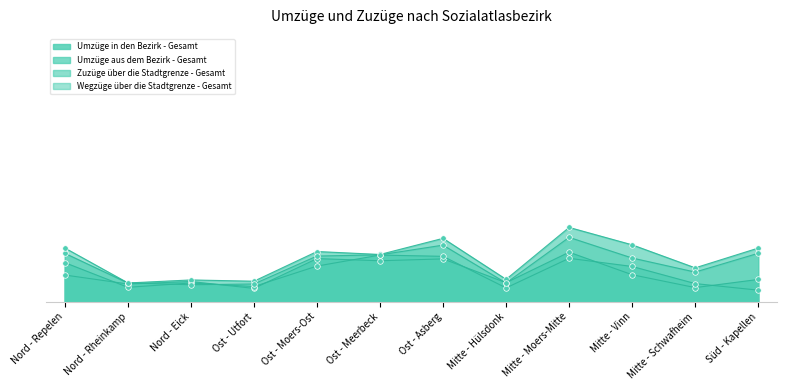

Reading left to right, what are all the values shown in this chart?

Umzüge in den Bezirk - Gesamt: 273	182	207	137	440	418	437	195	505	276	145	228
Umzüge aus dem Bezirk - Gesamt: 399	148	192	156	364	476	463	142	443	360	186	119
Zuzüge über die Stadtgrenze - Gesamt: 494	192	223	210	512	482	646	229	757	580	346	547
Wegzüge über die Stadtgrenze - Gesamt: 548	193	174	182	466	478	577	192	656	446	303	494